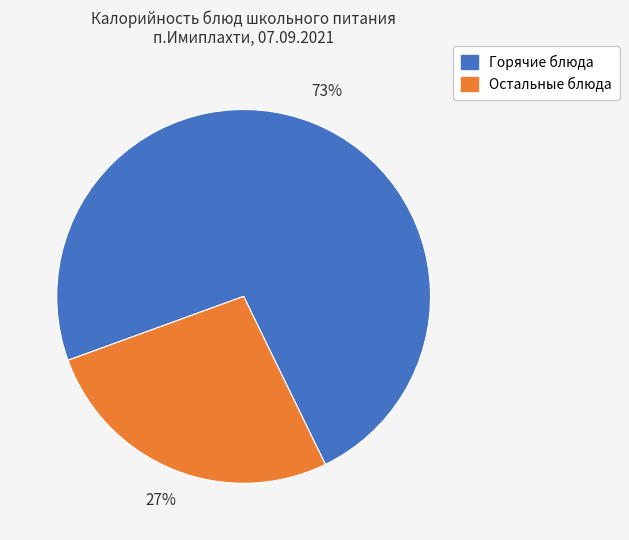

To the nearest percent, what is the average slice percentage?

50%